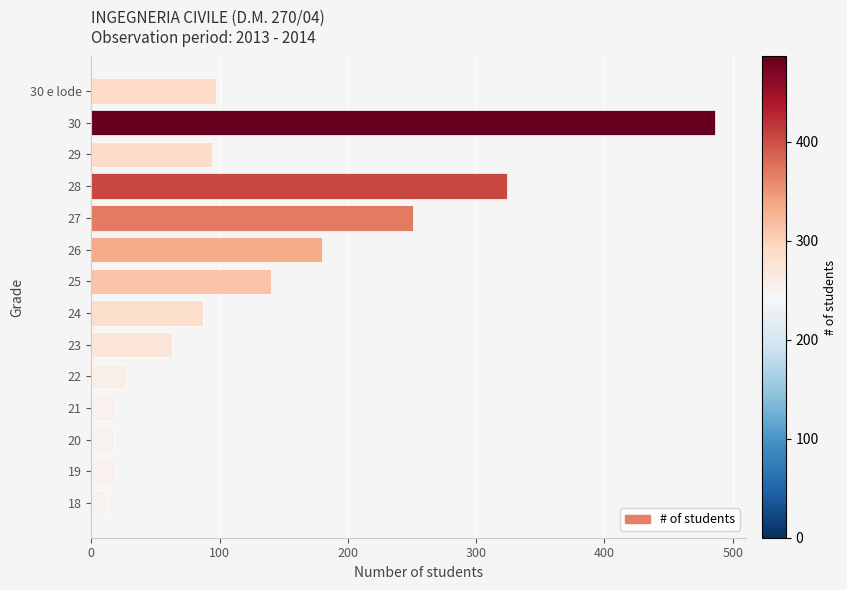

At which label is the value closest to 249?

27